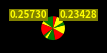

Count the number of slices in the pie.

11